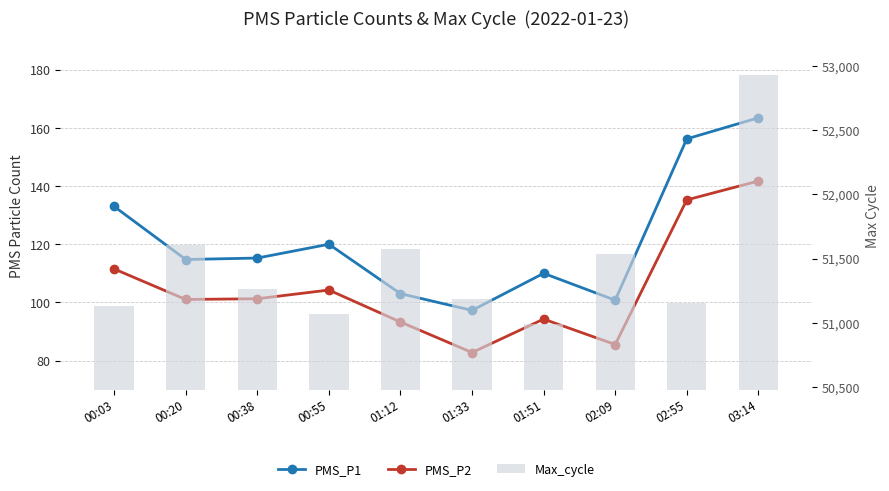

Does the chart contain stacked bars?

No